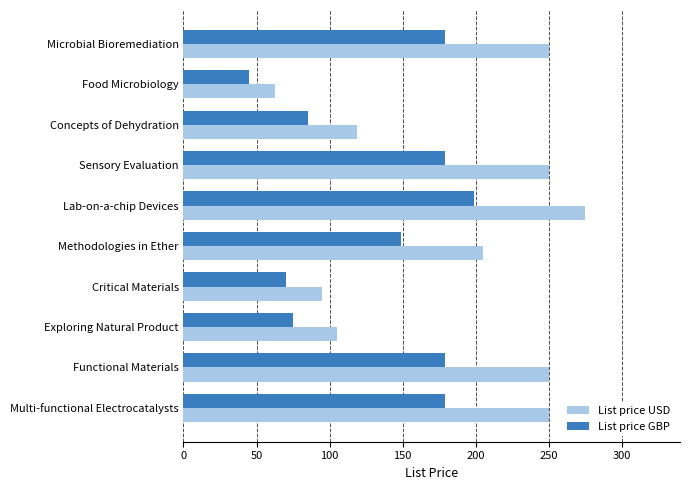

Which series has the largest total across all categories?

List price USD